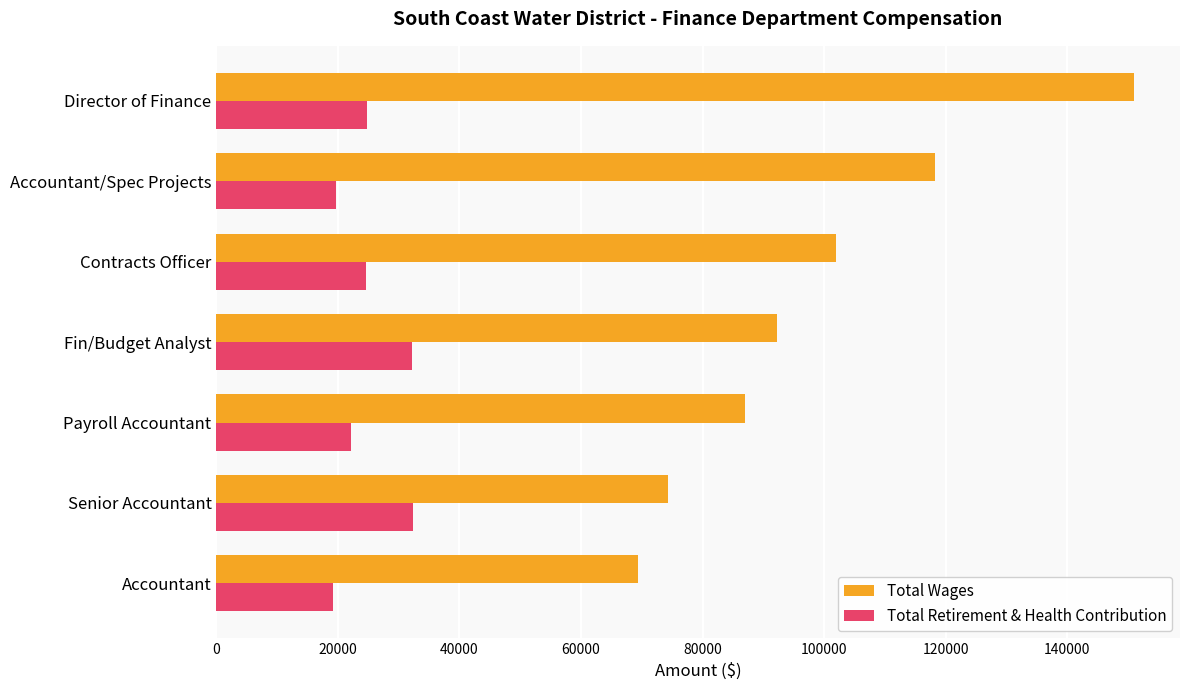

List the series in order of their peak value, highest first.

Total Wages, Total Retirement & Health Contribution